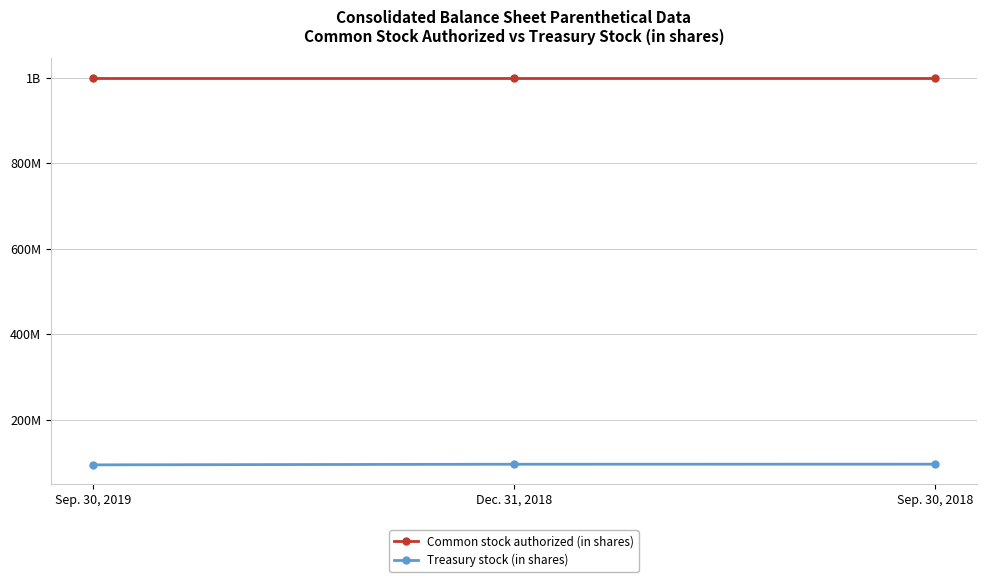

What are all the series names shown in the legend?

Common stock authorized (in shares), Treasury stock (in shares)